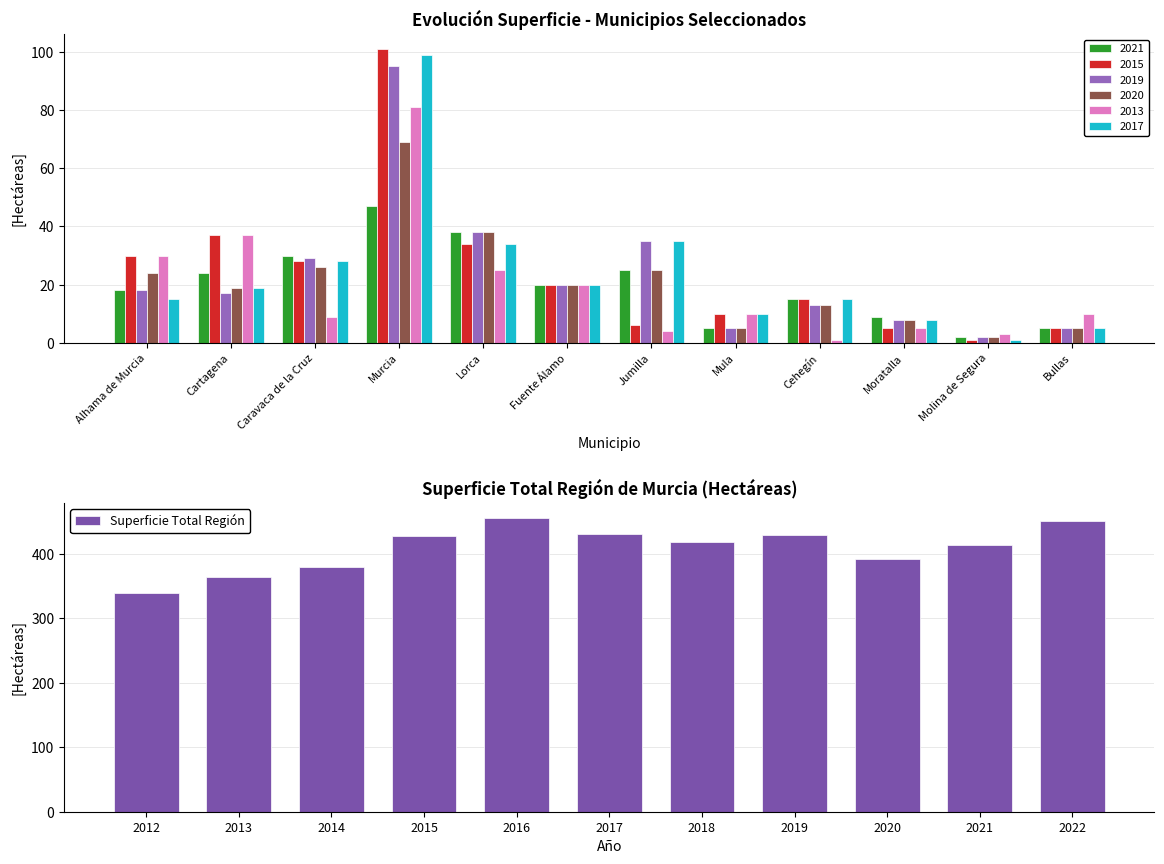

The value of Superficie Total Región at 2014 is 218. True or false?

False